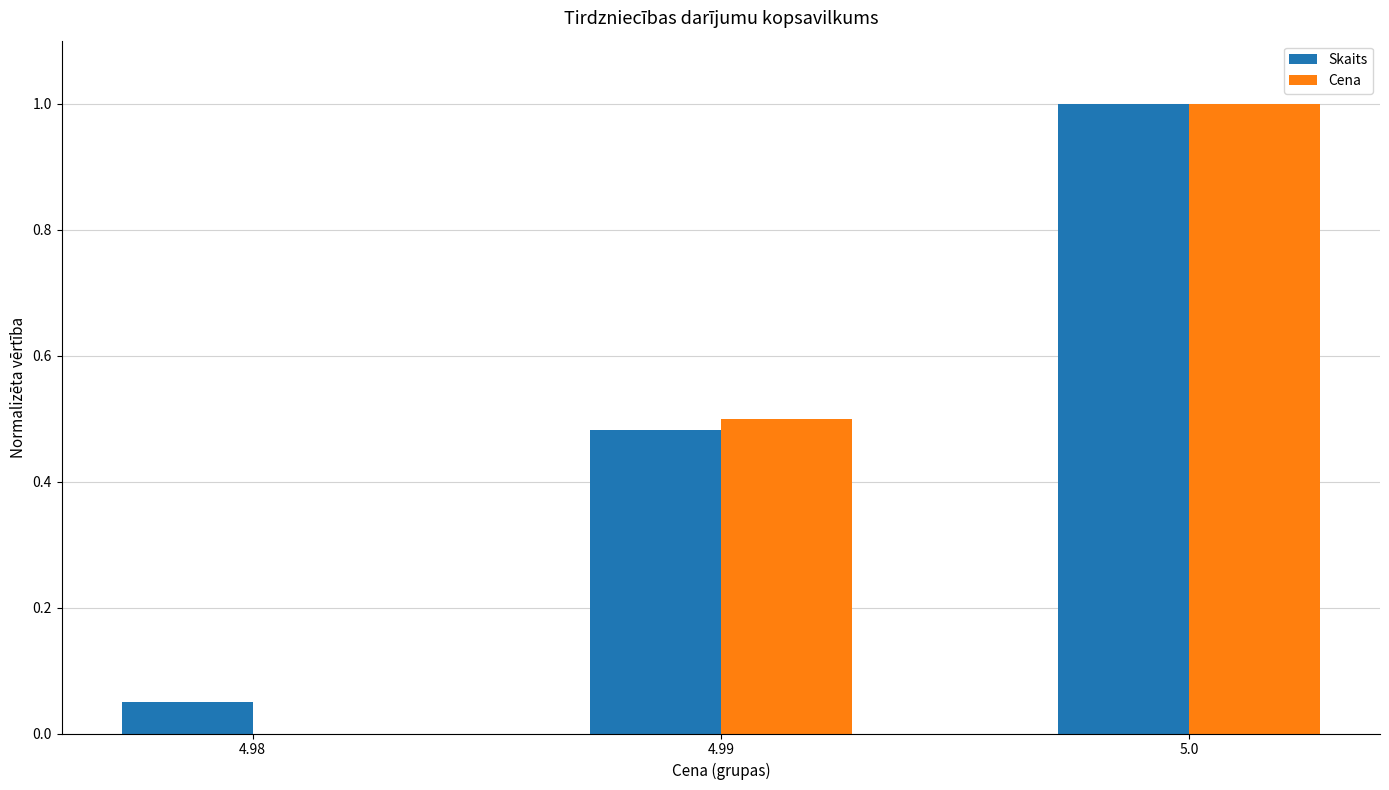

The value of Cena at 4.98 is 0.0. True or false?

True